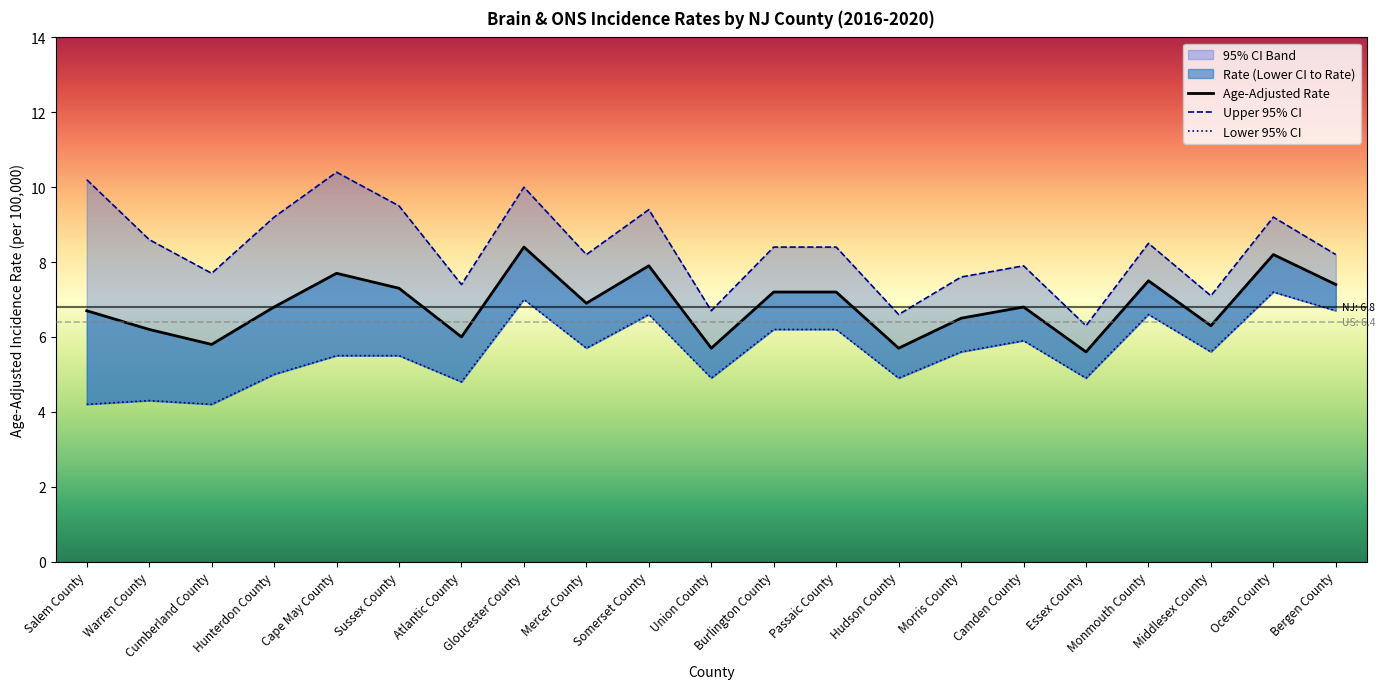

What is the sum of the Lower 95% CI values at Sussex County and Passaic County?

11.7